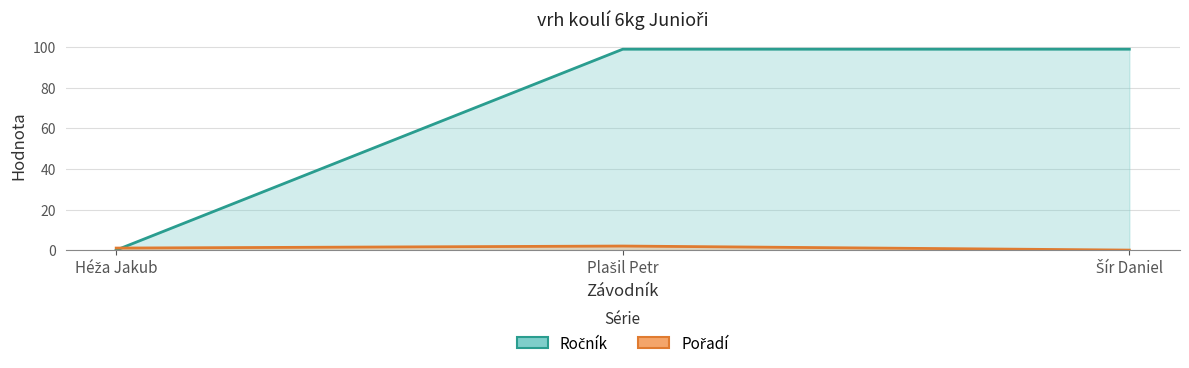

What position from the right is Šír Daniel?

1